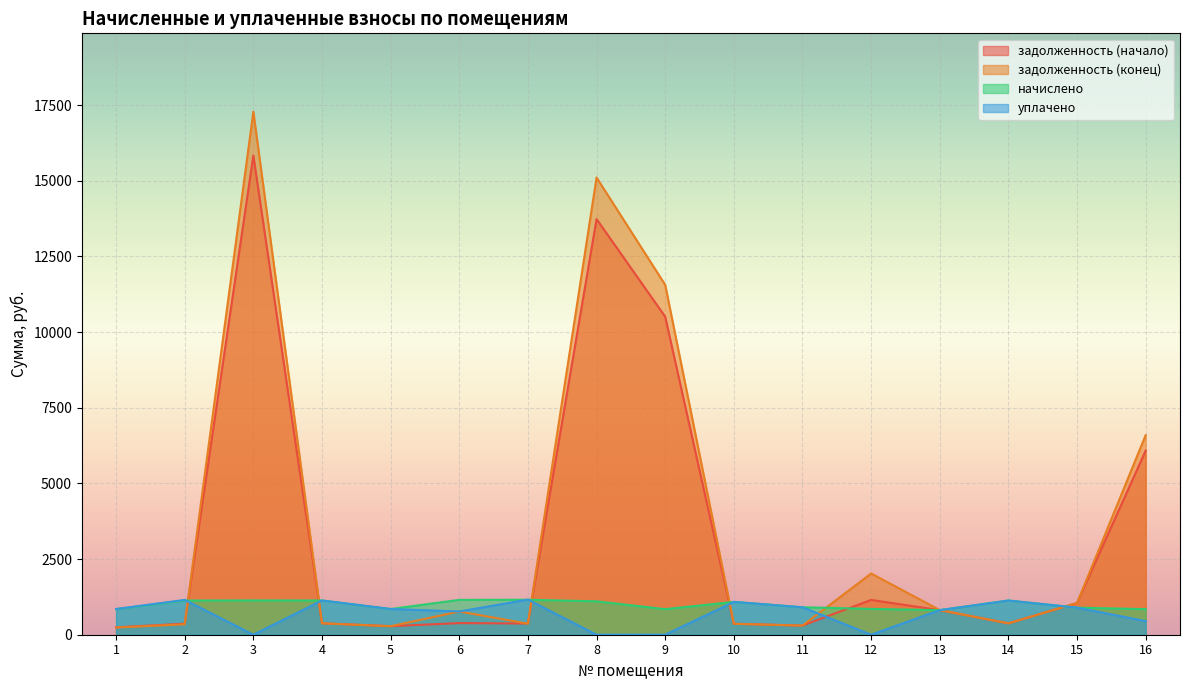

At which category is the sum across all series the highest?

3